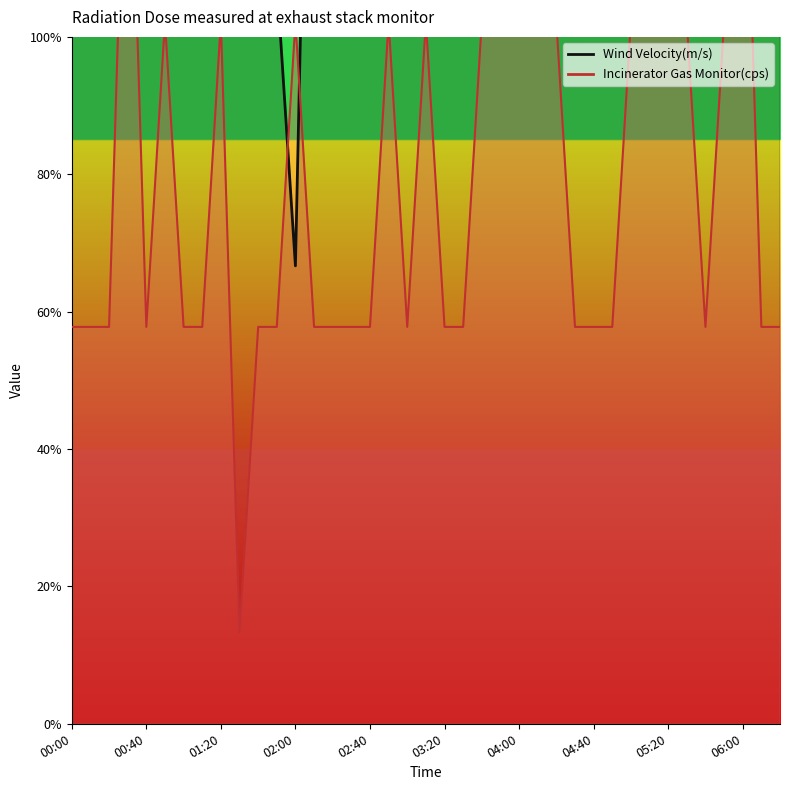

How many distinct data groups are displayed?

2